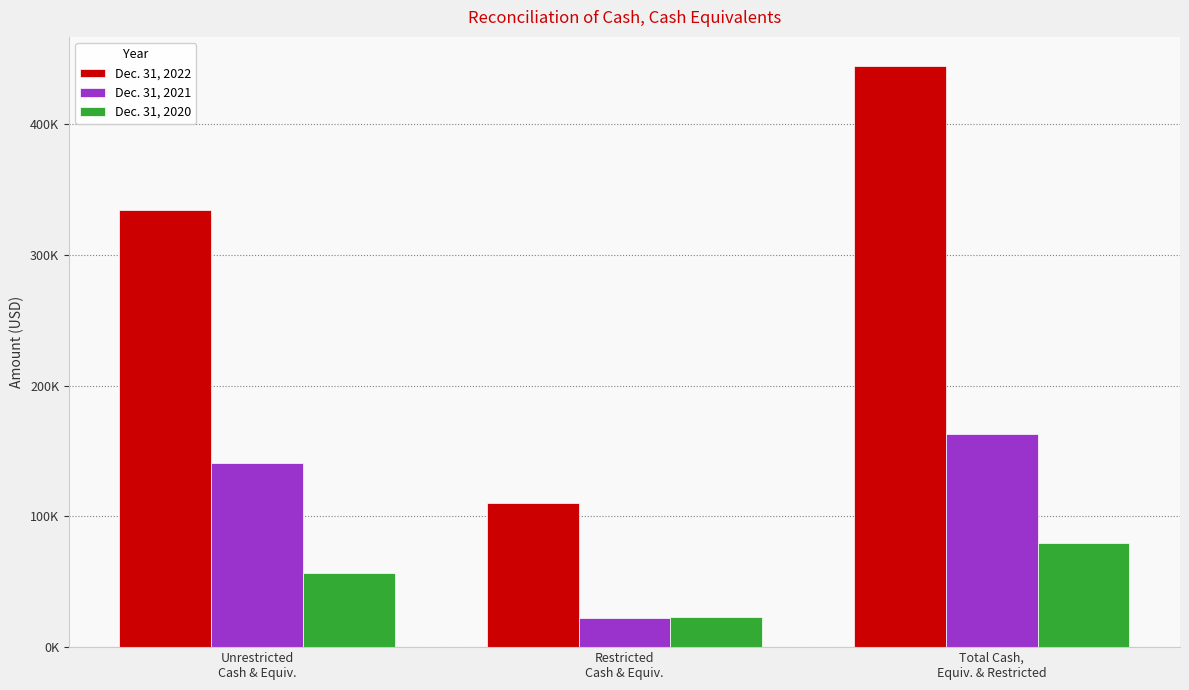

What are all the series names shown in the legend?

Dec. 31, 2022, Dec. 31, 2021, Dec. 31, 2020